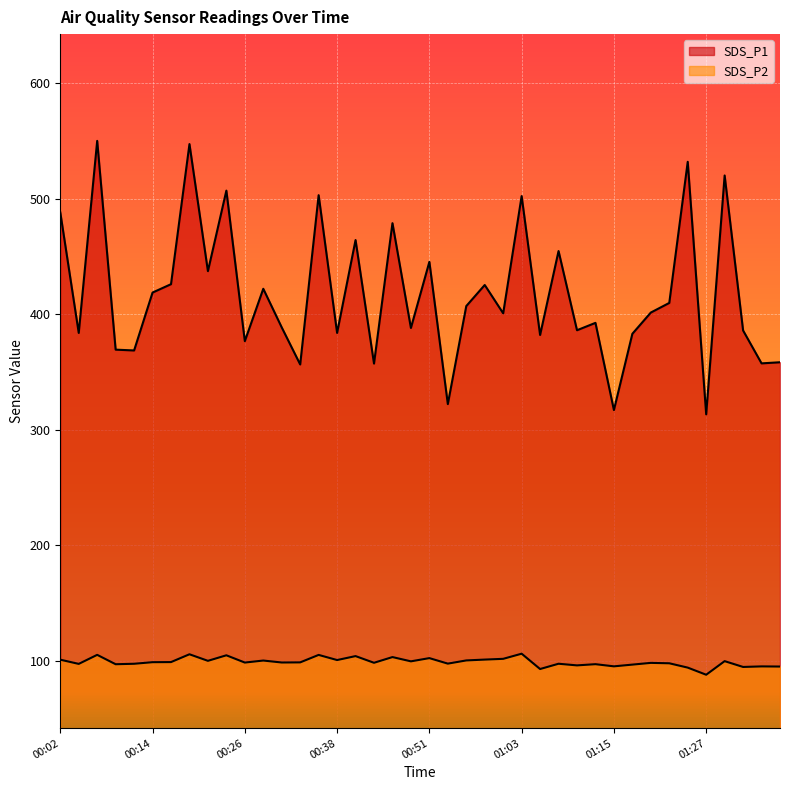

What are all the series names shown in the legend?

SDS_P1, SDS_P2